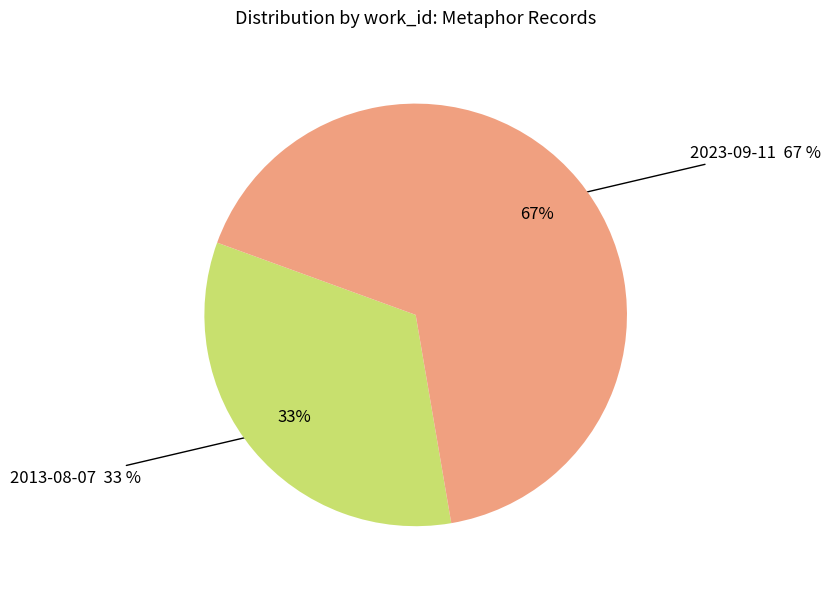

Between 2023-09-11 and 2013-08-07, which is larger?

2023-09-11